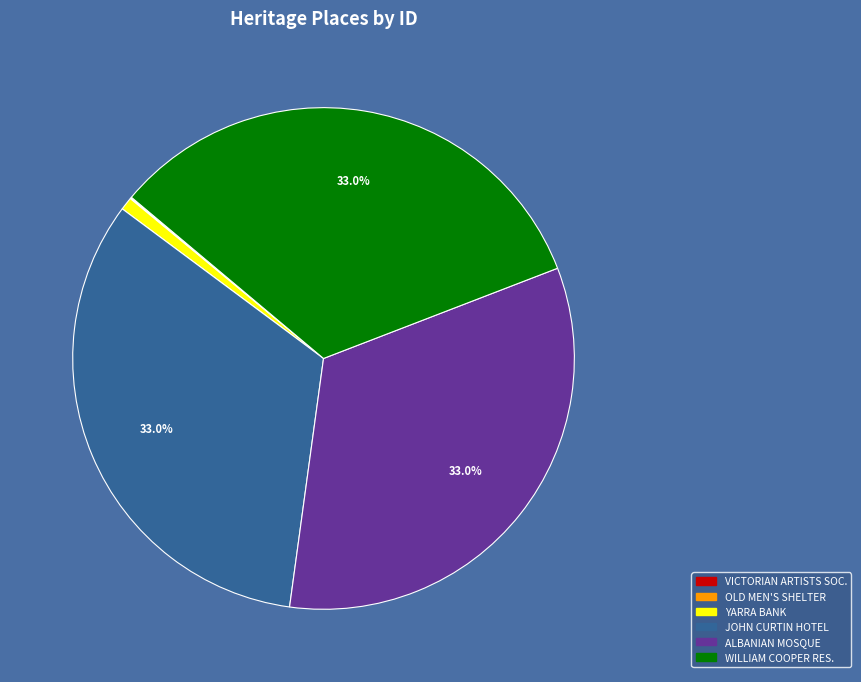

Does any single category account for the majority?

No